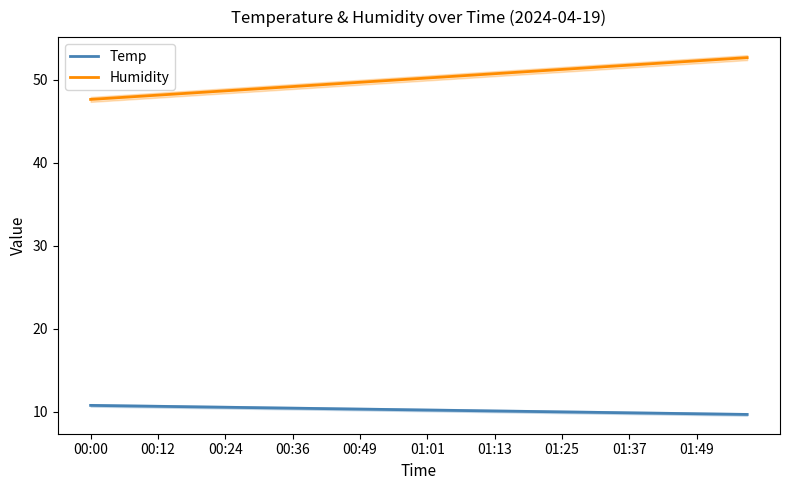

How many values in the Humidity series exceed 50?

21